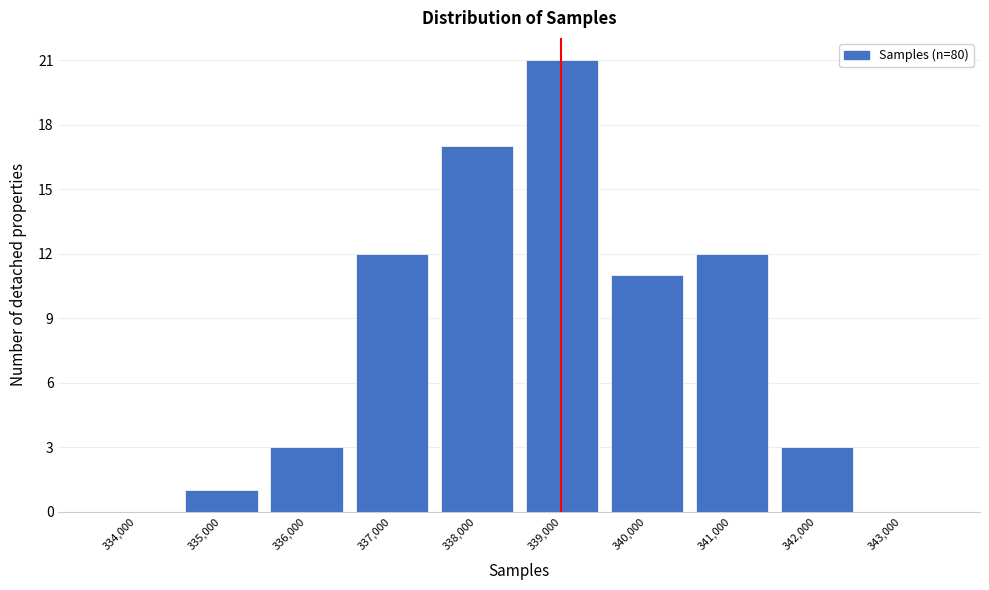

Reading left to right, transcribe all the data shown in this chart.

334,000=0	335,000=1	336,000=3	337,000=12	338,000=17	339,000=21	340,000=11	341,000=12	342,000=3	343,000=0